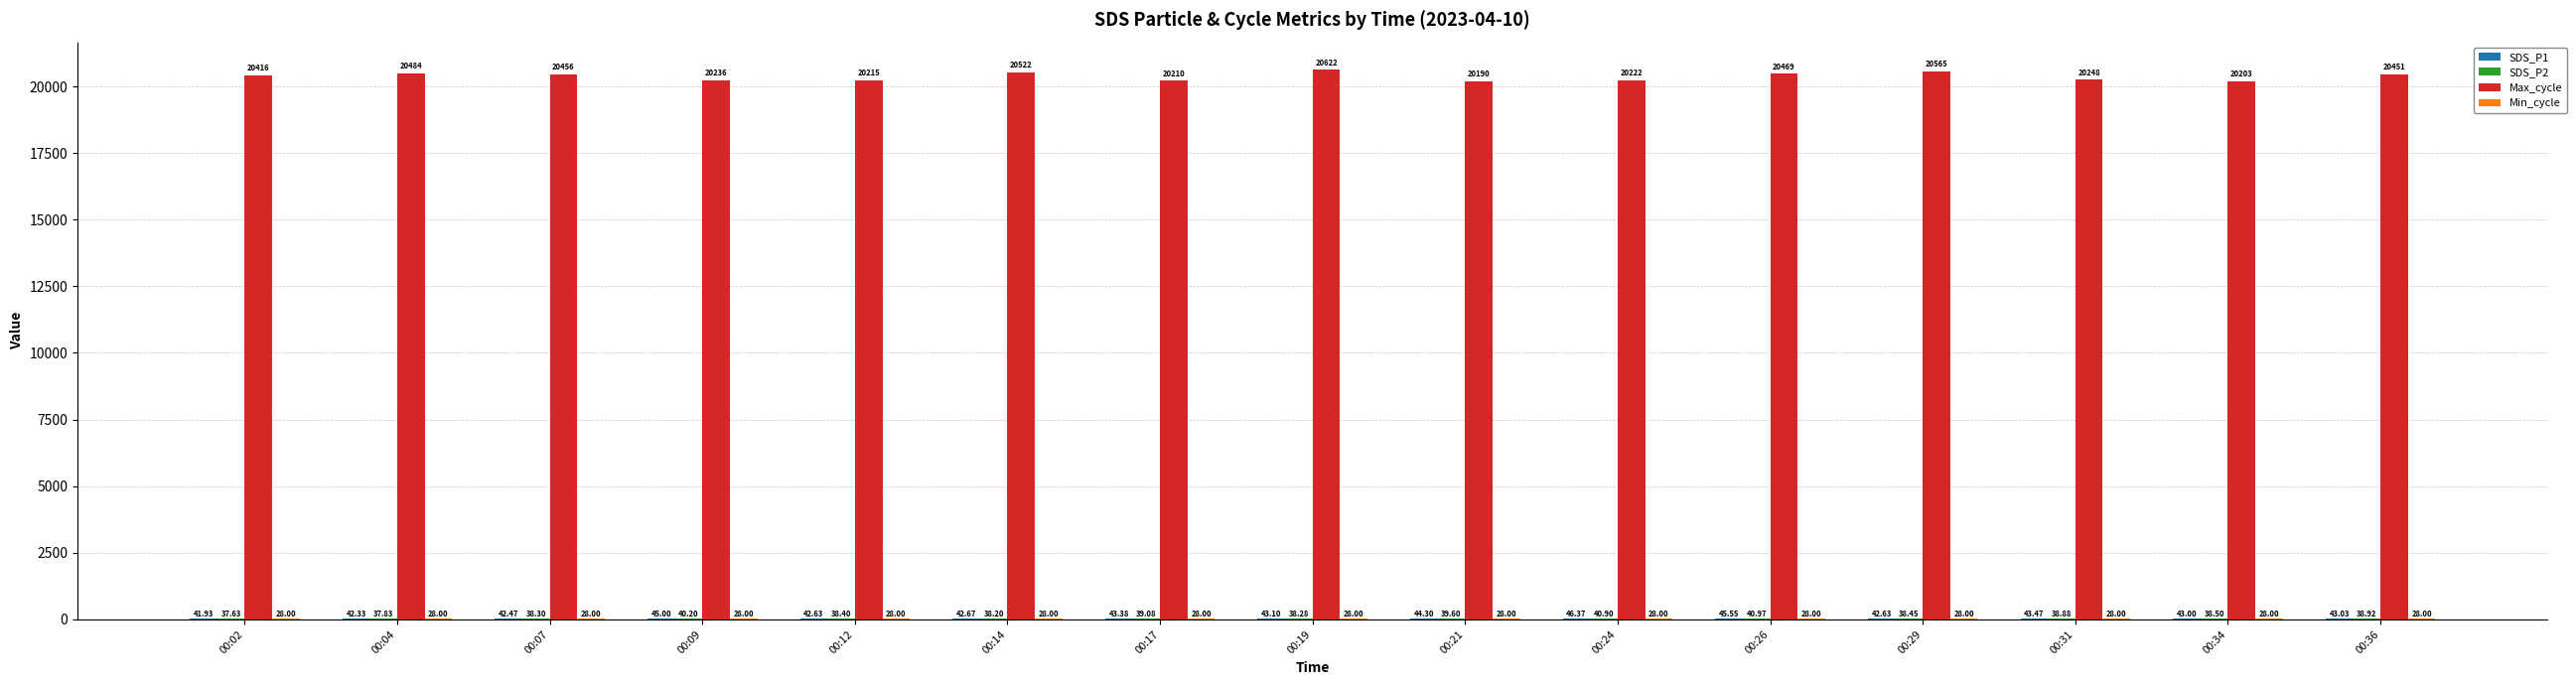

At which category is the sum across all series the highest?

00:19